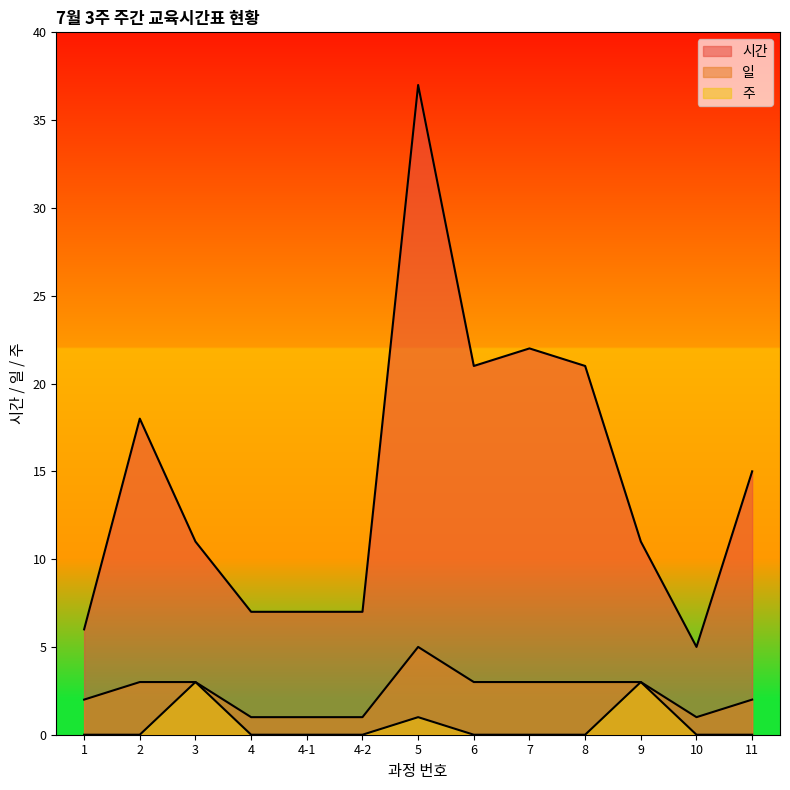

Which series has the largest total across all categories?

시간